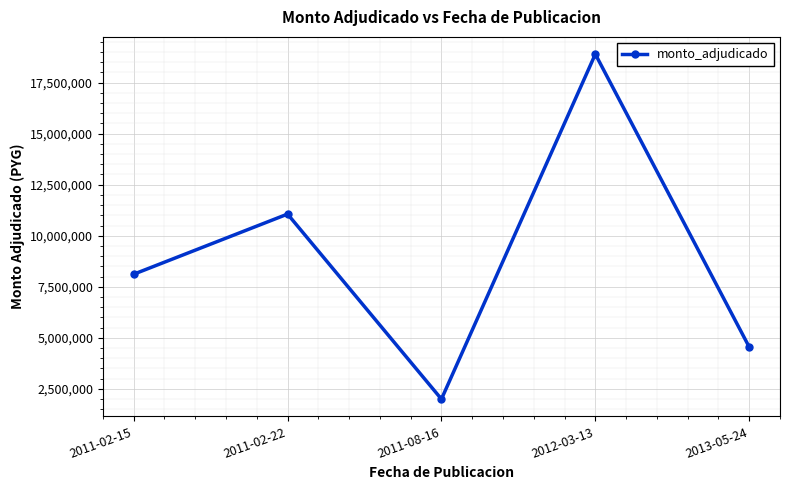

How many distinct data groups are displayed?

1